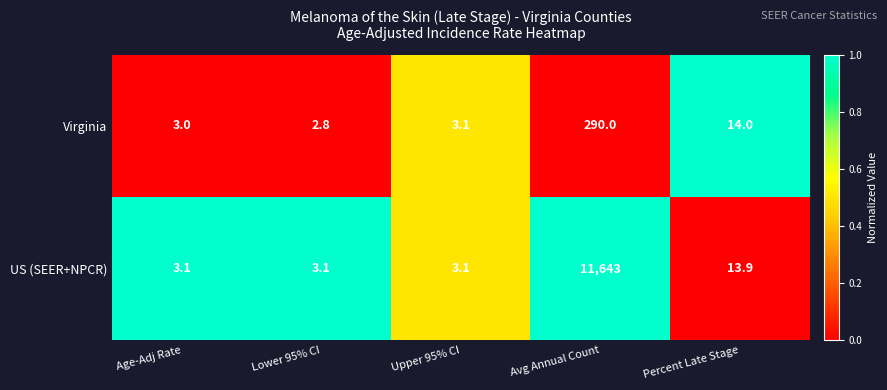

Rank the series by their maximum value, from lowest to highest.

Virginia, US (SEER+NPCR)